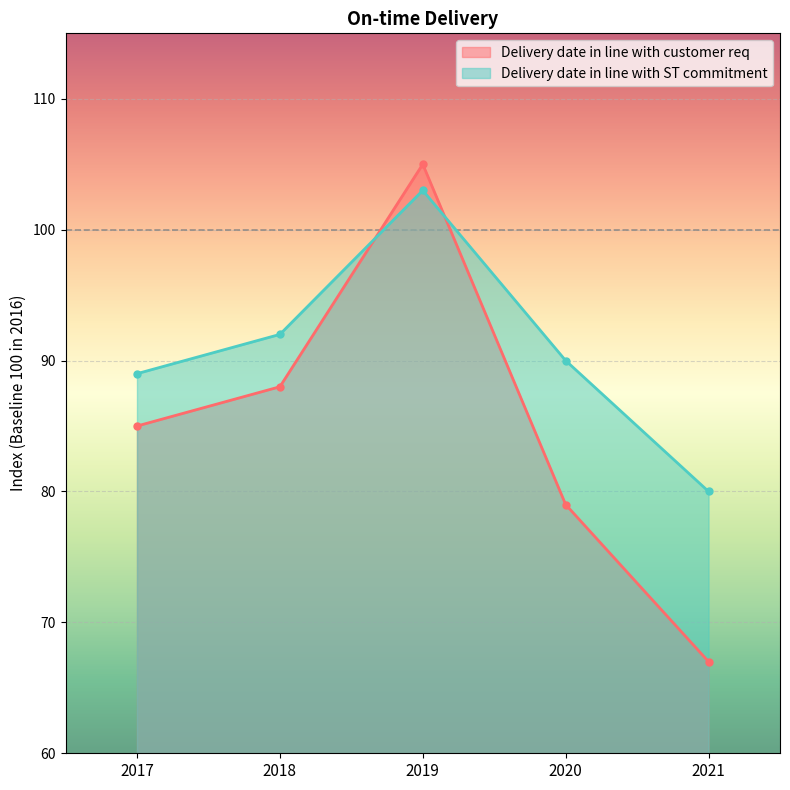

Count the number of categories in the chart.

5